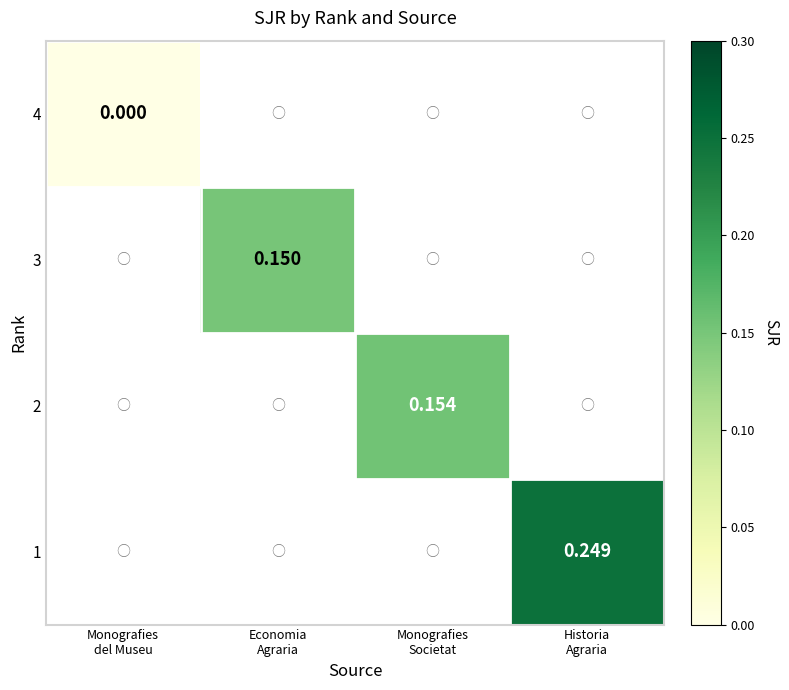

How many values in the 2 series exceed 0?

1